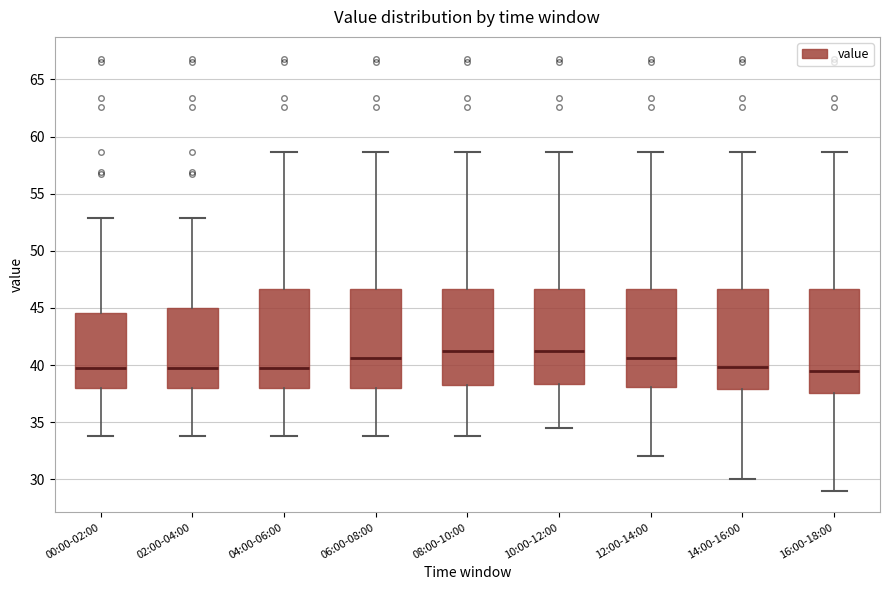

Reading left to right, read every box against the y-axis: the position of its median line, the range the box covers, and the ends of its whiskers. The values are not printed on the chart, so give them approximately, as read against the axis.

00:00-02:00: median 39.5, box 38.0 to 44.5, whiskers 34.0 to 53.0
02:00-04:00: median 39.5, box 38.0 to 45.0, whiskers 34.0 to 53.0
04:00-06:00: median 39.5, box 38.0 to 46.5, whiskers 34.0 to 58.5
06:00-08:00: median 40.5, box 38.0 to 46.5, whiskers 34.0 to 58.5
08:00-10:00: median 41.0, box 38.5 to 46.5, whiskers 34.0 to 58.5
10:00-12:00: median 41.0, box 38.5 to 46.5, whiskers 34.5 to 58.5
12:00-14:00: median 40.5, box 38.0 to 46.5, whiskers 32.0 to 58.5
14:00-16:00: median 40.0, box 38.0 to 46.5, whiskers 30.0 to 58.5
16:00-18:00: median 39.5, box 37.5 to 46.5, whiskers 29.0 to 58.5